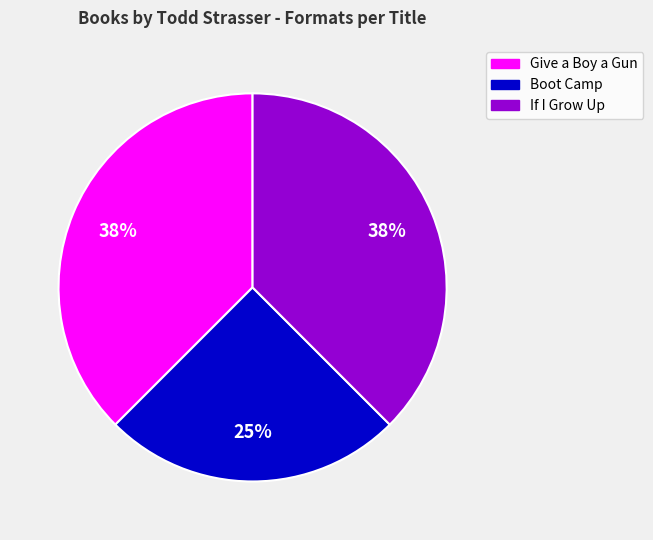

Between Boot Camp and If I Grow Up, which is larger?

If I Grow Up